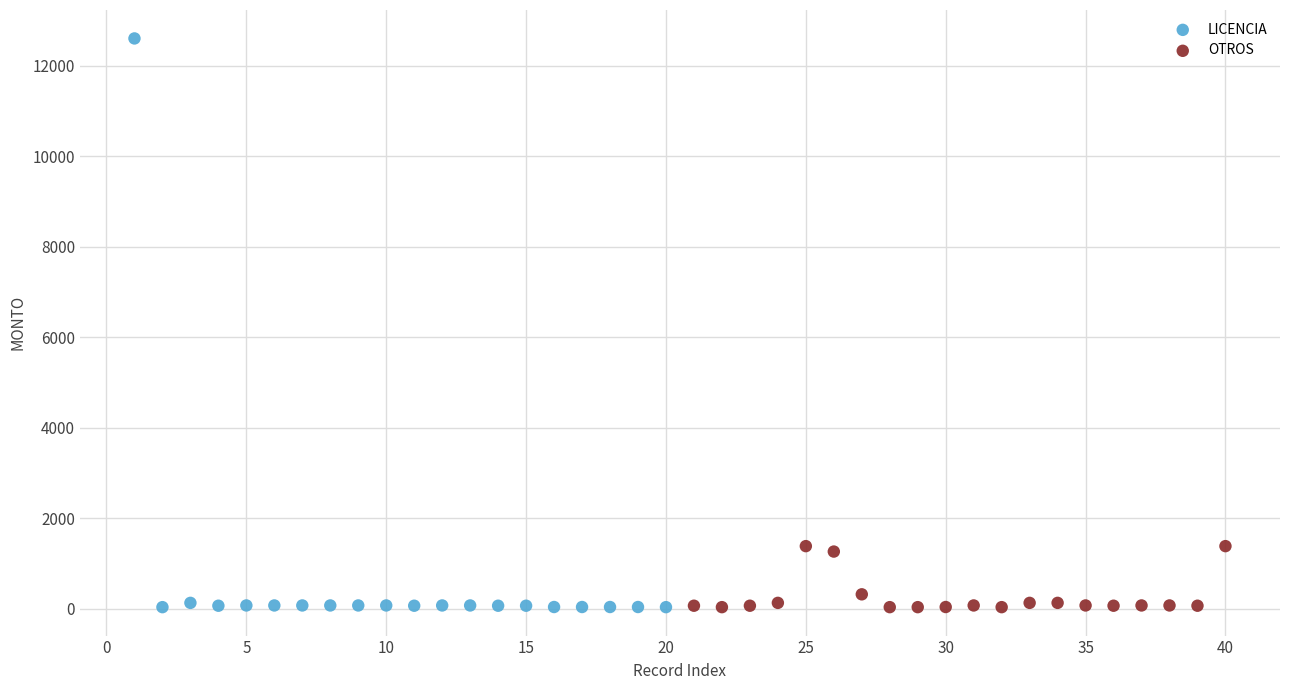

Which series reaches the maximum Y coordinate?

LICENCIA